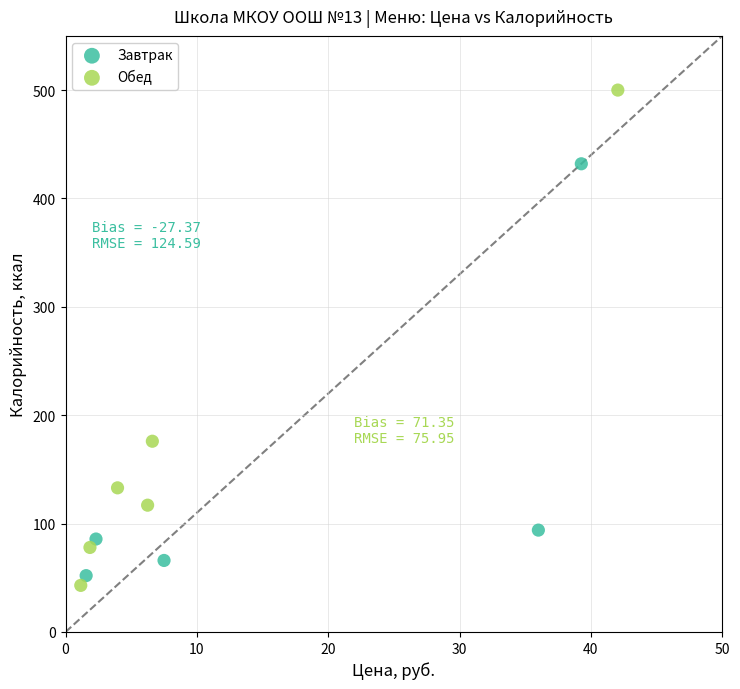

Which series contains the highest Y value?

Обед